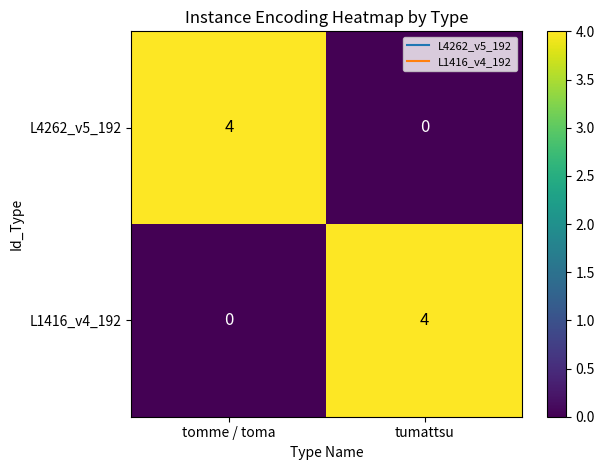

What is the total value across all series at tomme / toma?

4